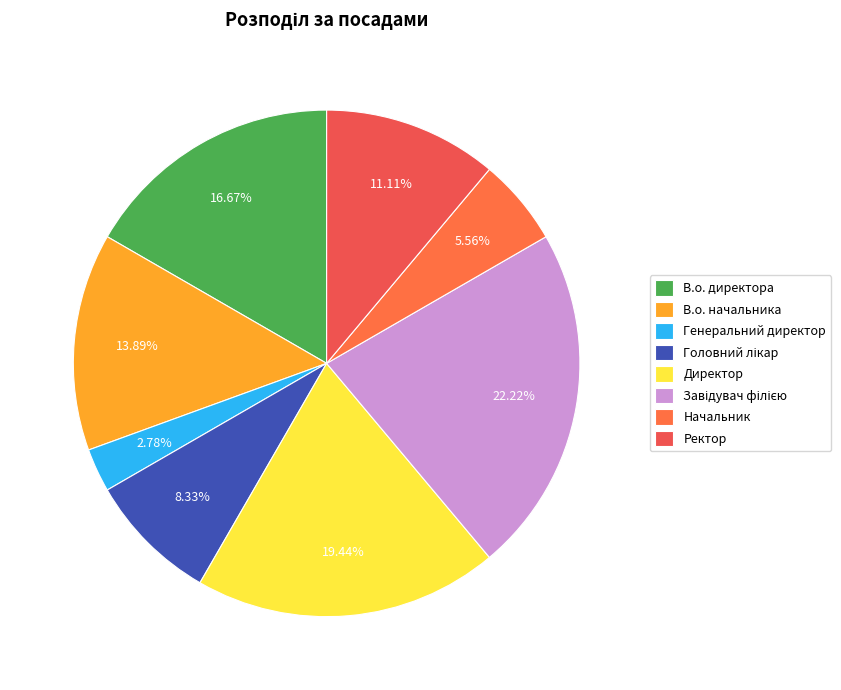

Approximately how many times larger is the value at Головний лікар compared to В.о. начальника?

0.6